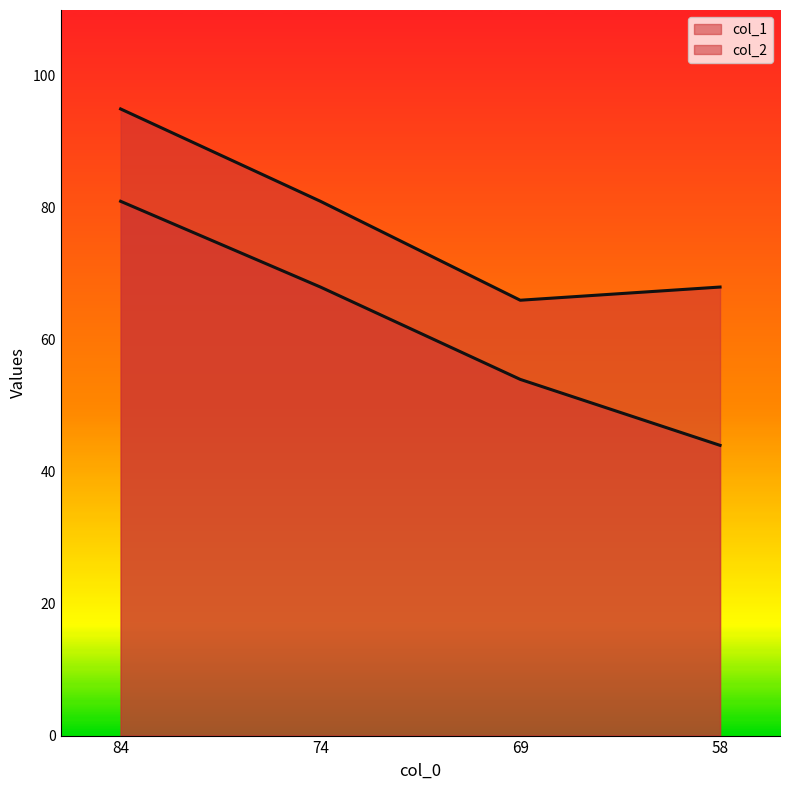

What is the difference between the highest and lowest values at 84?

14